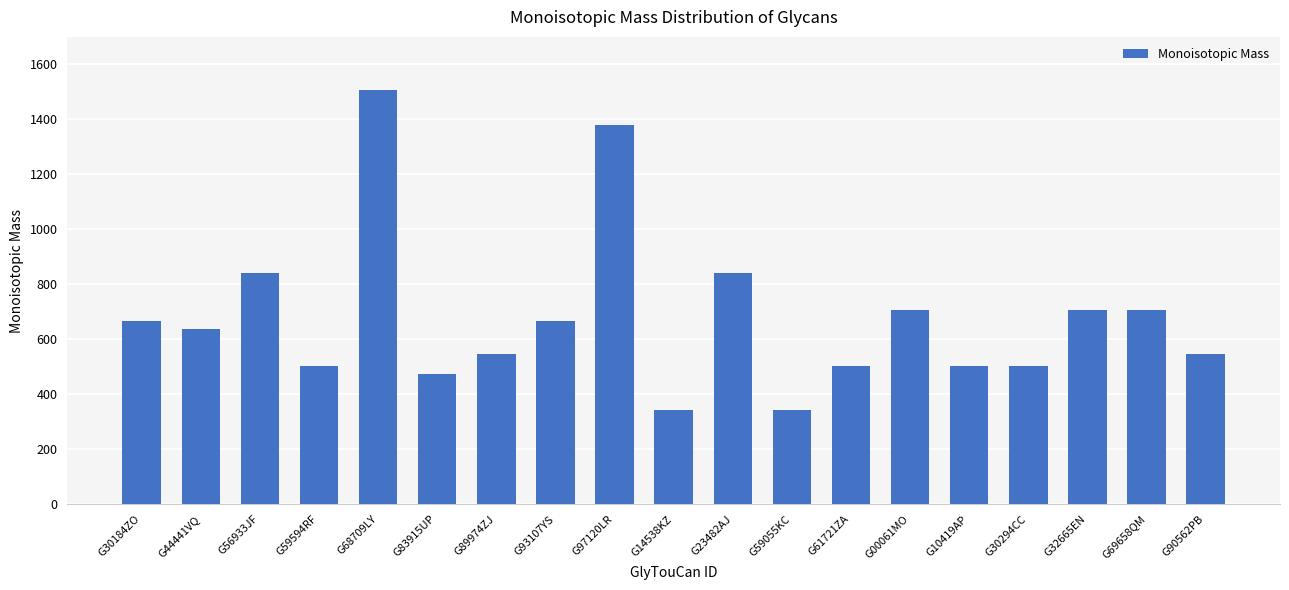

What is the difference between the maximum and minimum values?

1166.5